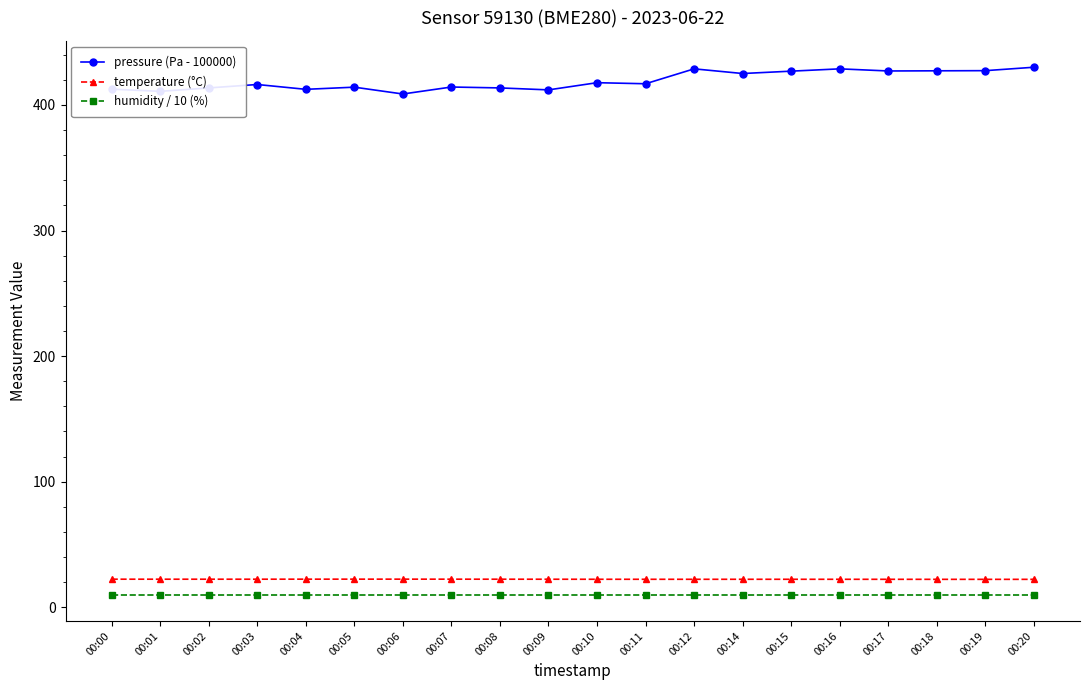

What is the sum of all temperature (°C) values?

445.6